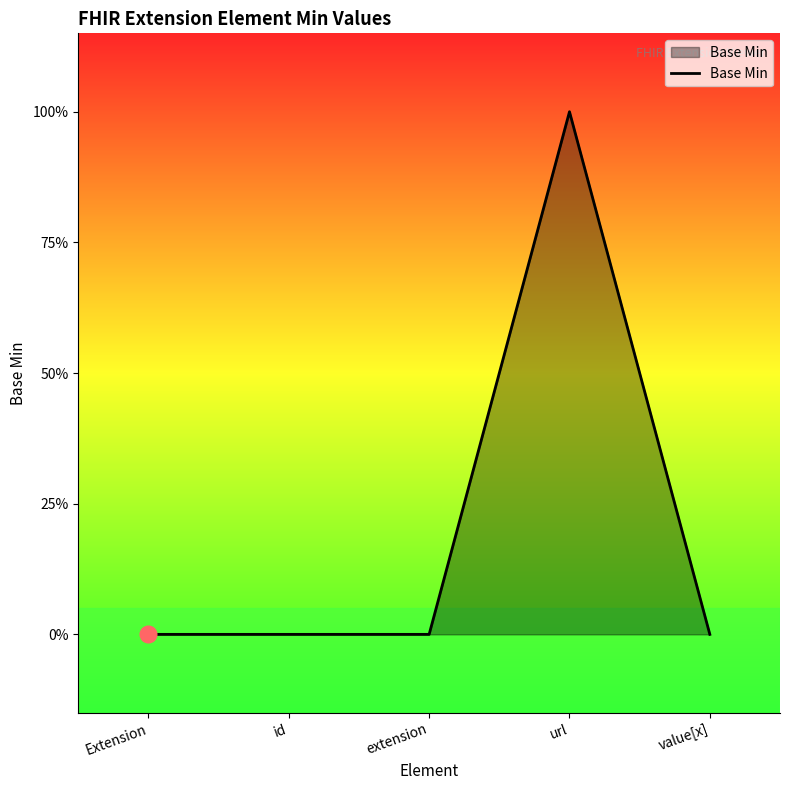

What is the greatest value displayed?

1